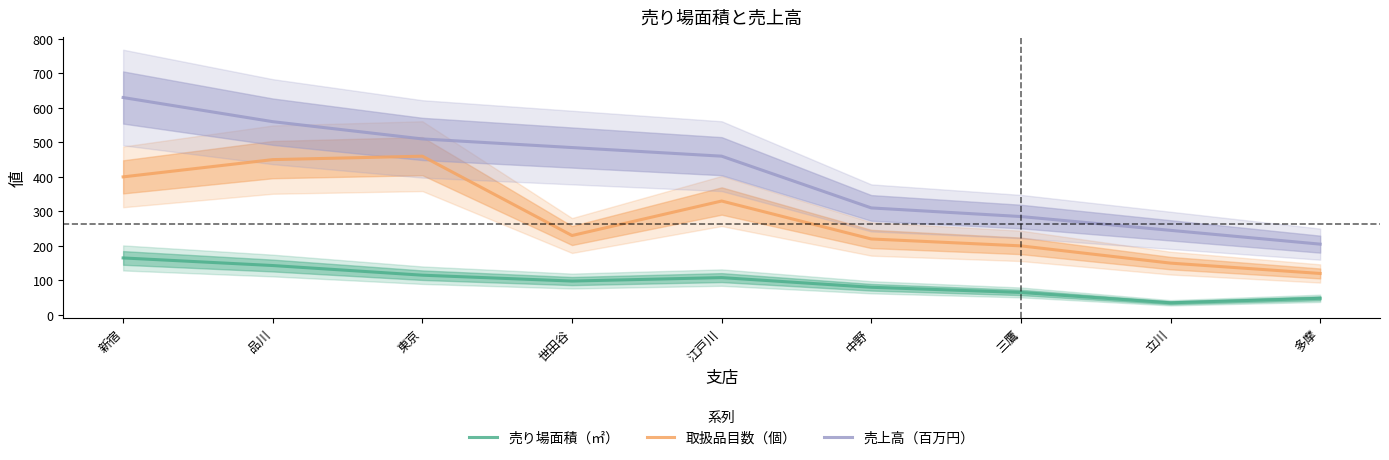

The value of 取扱品目数（個） at 三鷹 is 200. True or false?

True